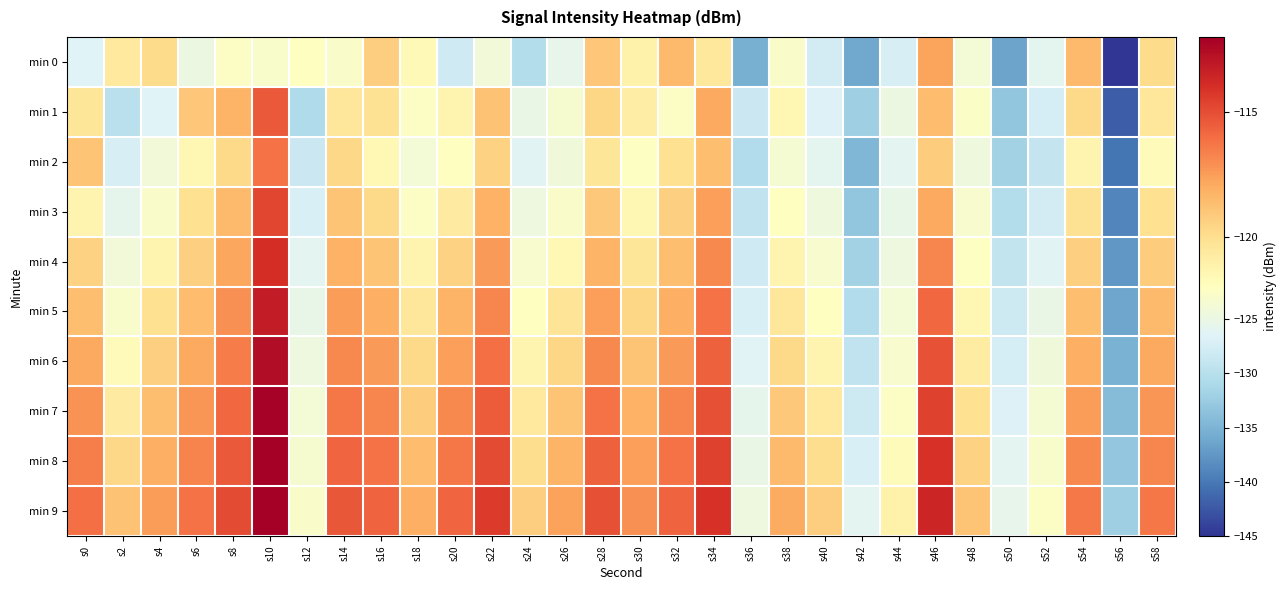

Rank the series by their maximum value, from lowest to highest.

min 0, min 2, min 1, min 3, min 4, min 5, min 6, min 7, min 8, min 9